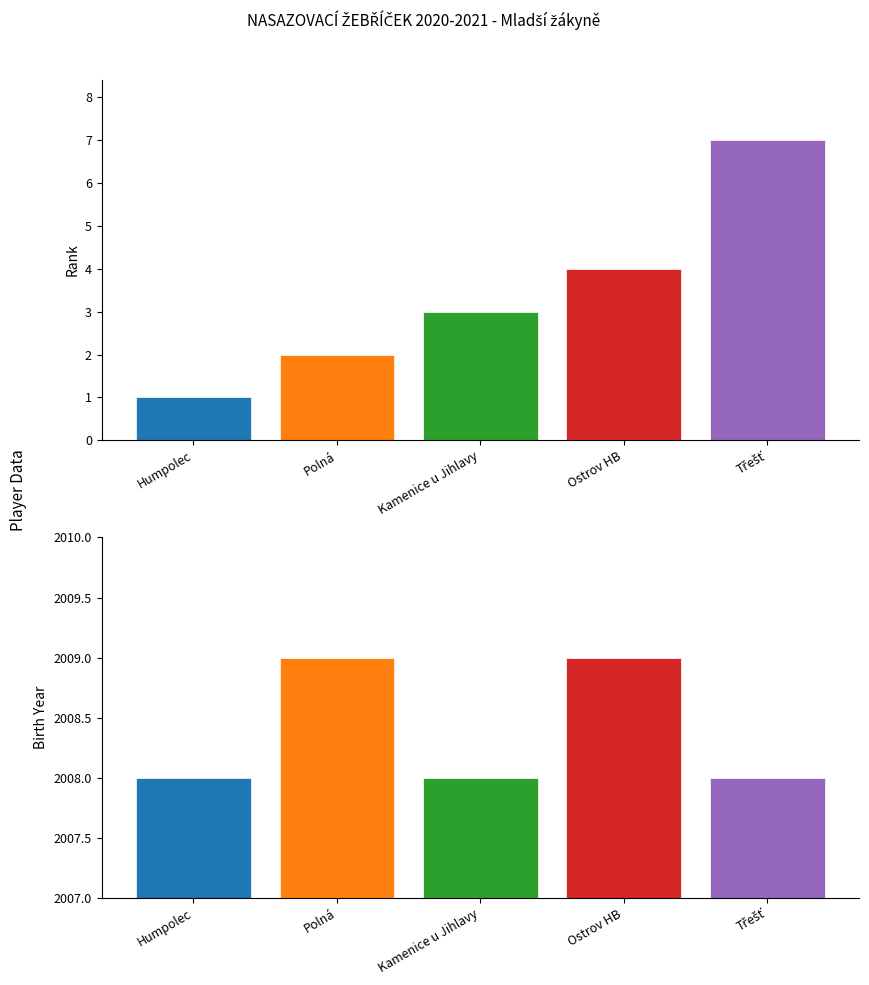

The value of Rank at Humpolec is 2. True or false?

False